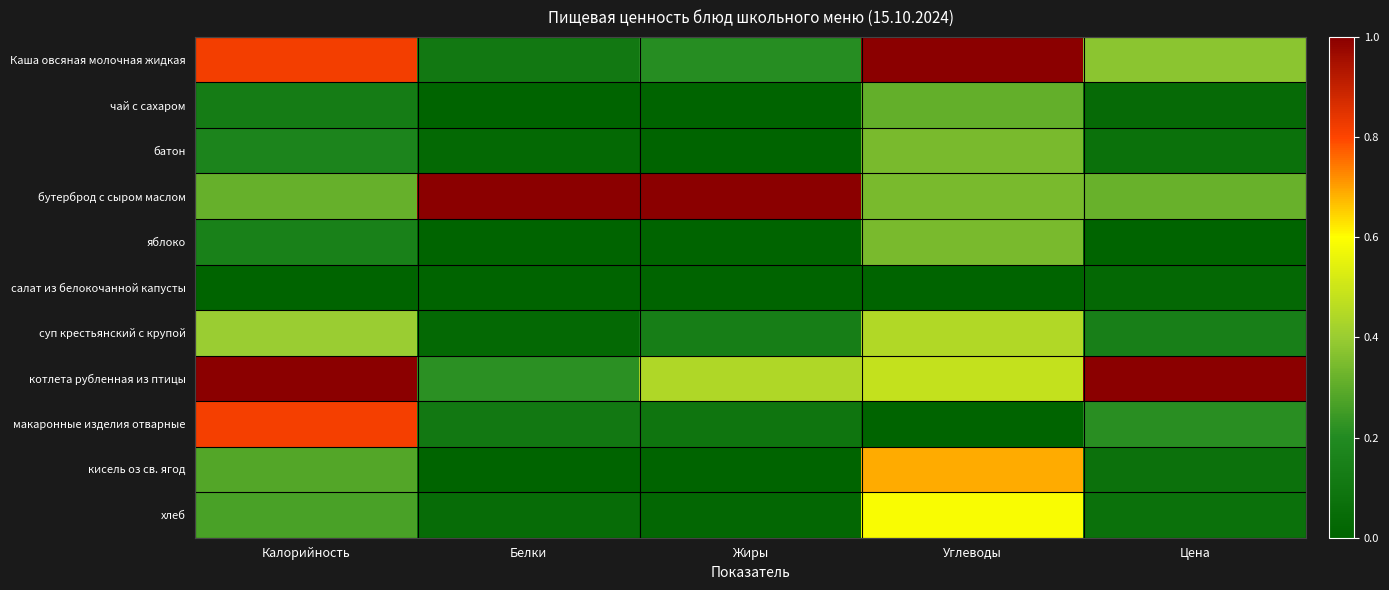

Which has a higher value, Жиры or Цена?

Цена